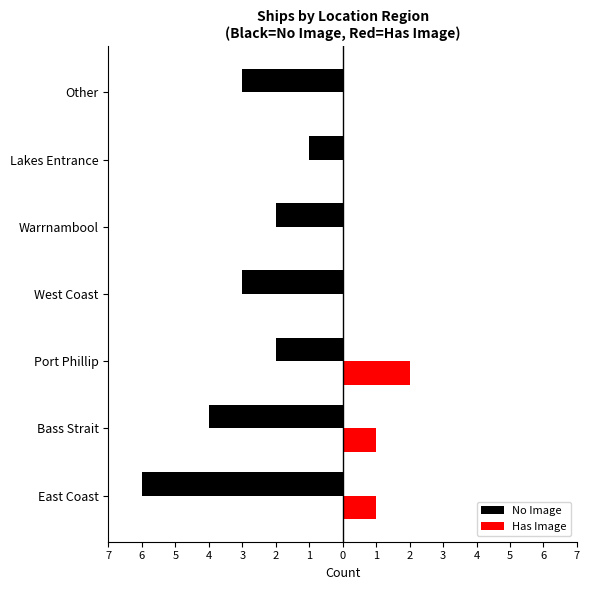

What are all the series names shown in the legend?

No Image, Has Image